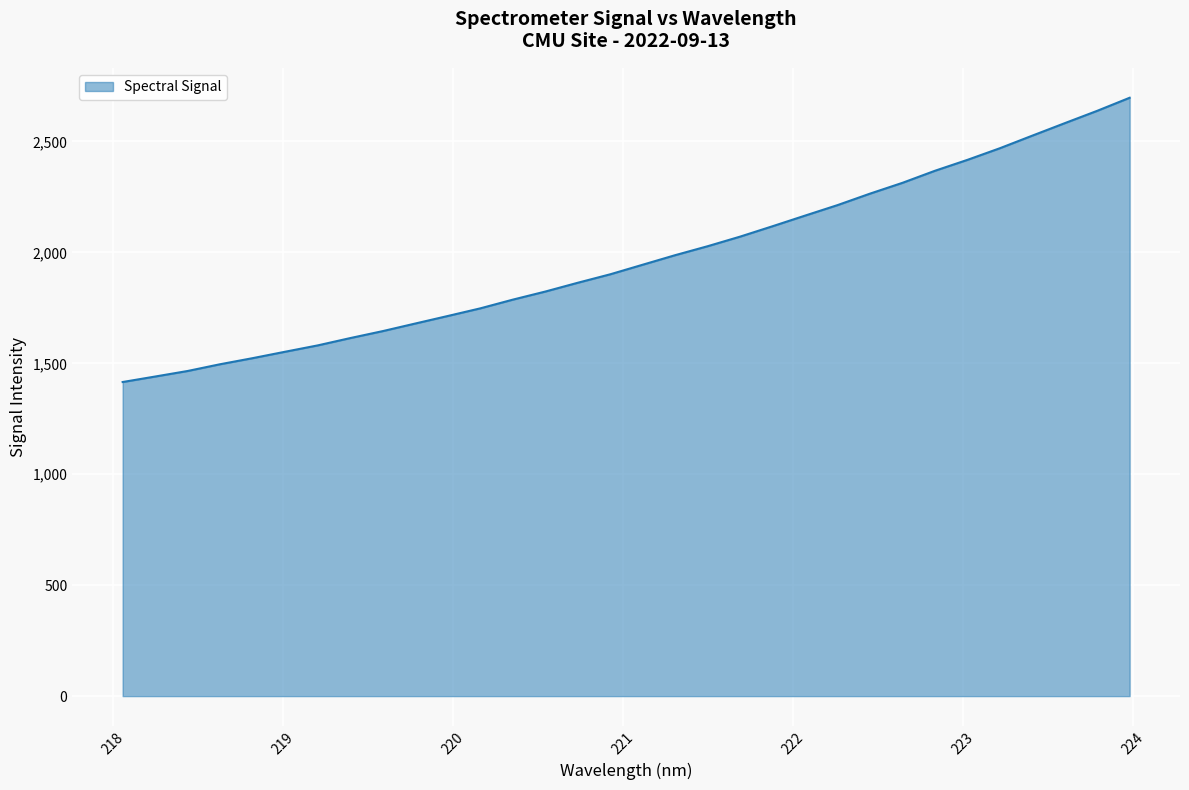

What is the sum of all values?

63050.9